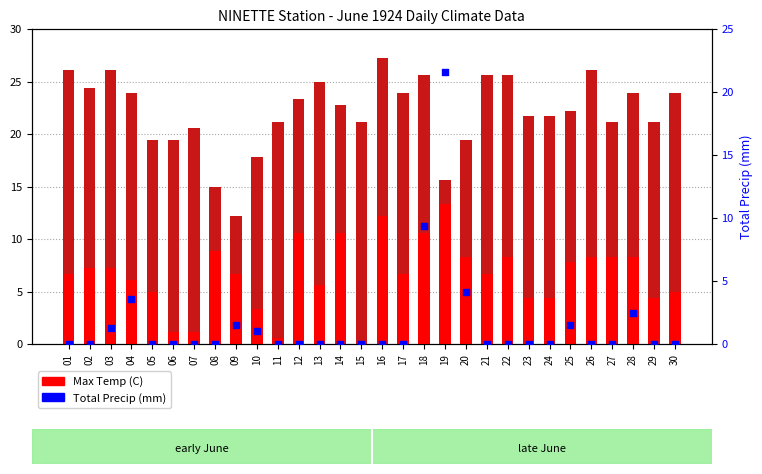

What are all the series names shown in the legend?

Max Temp (C), Total Precip (mm)